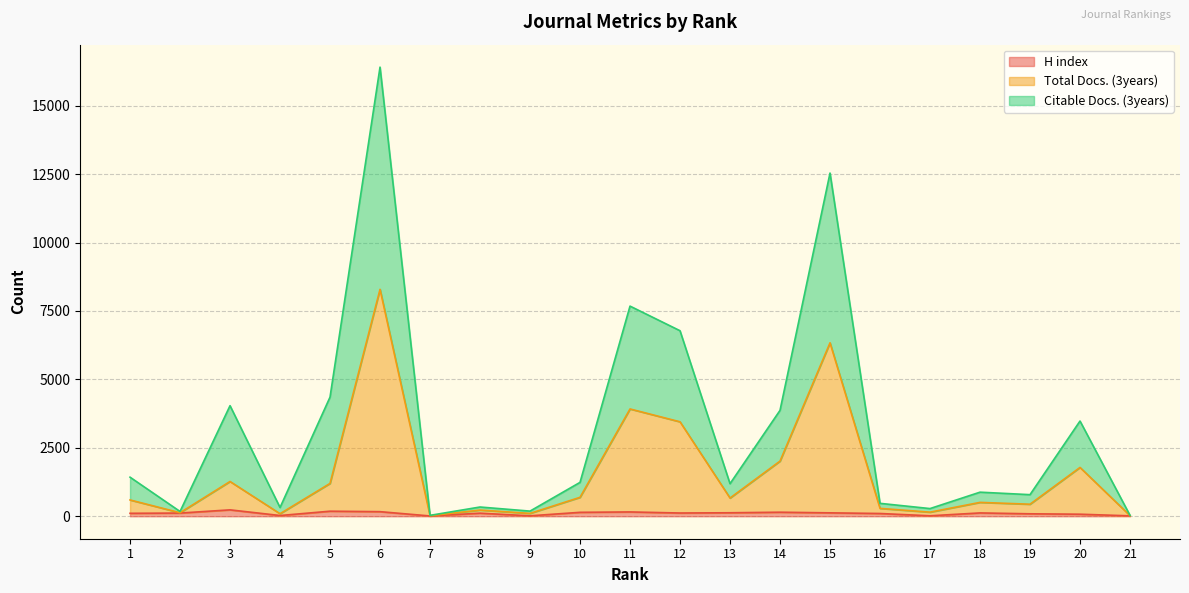

True or false: Total Docs. (3years) and H index intersect in this chart.

False